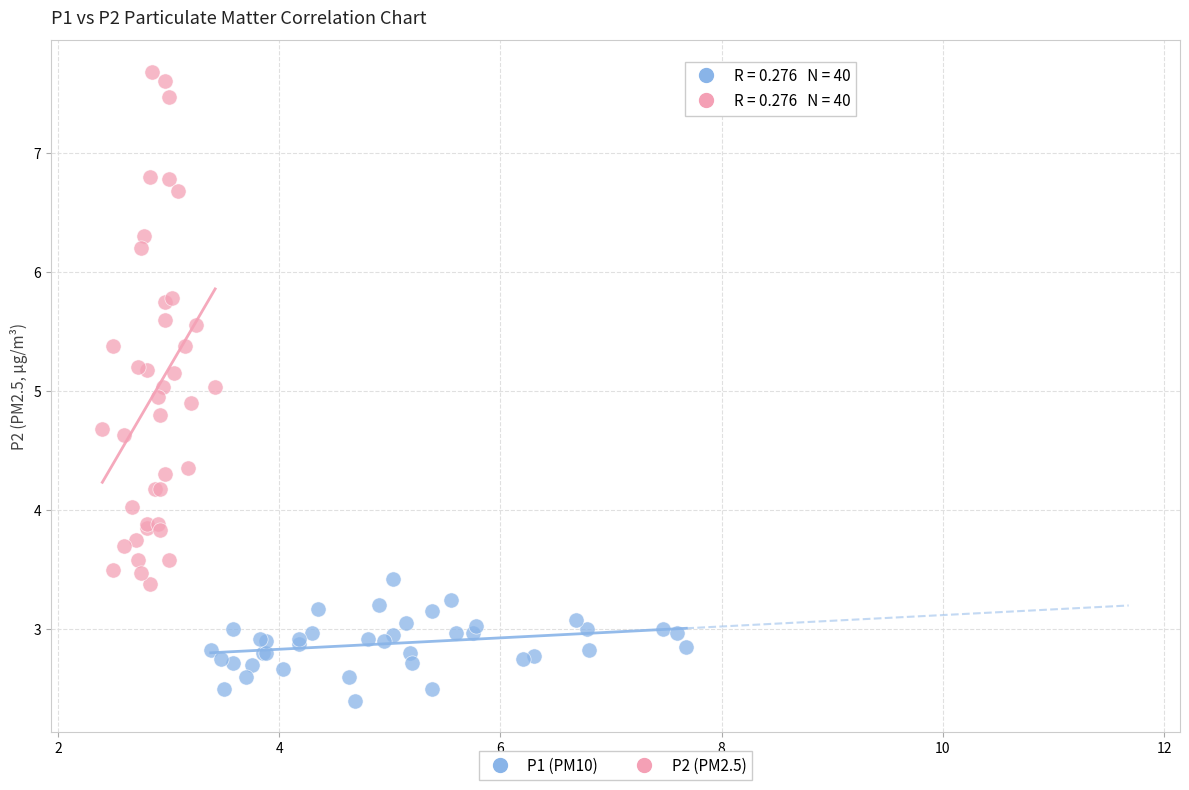

Which series reaches the maximum Y coordinate?

P2 (PM2.5)